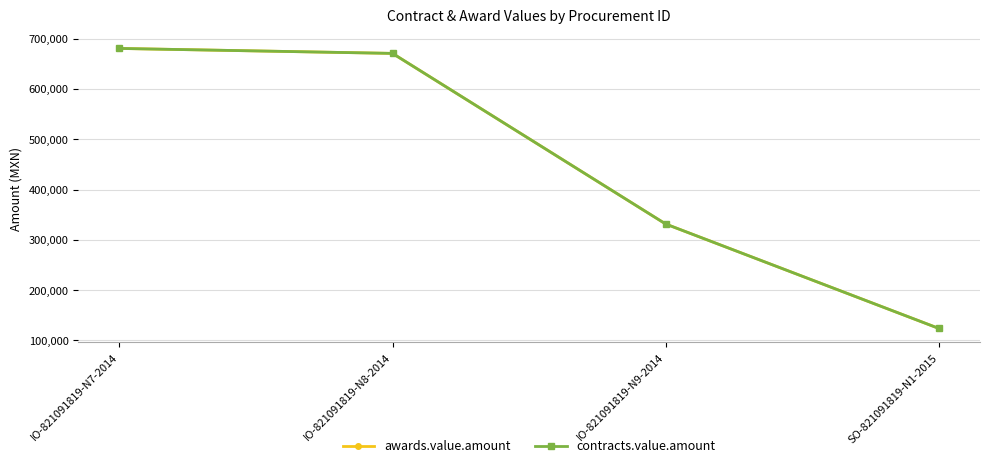

Reading right to left, list all the values displayed in this chart.

awards.value.amount: SO-821091819-N1-2015=123719.4	IO-821091819-N9-2014=331381.0	IO-821091819-N8-2014=670672.9	IO-821091819-N7-2014=680542.7
contracts.value.amount: SO-821091819-N1-2015=123719.4	IO-821091819-N9-2014=331381.0	IO-821091819-N8-2014=670672.9	IO-821091819-N7-2014=680542.7